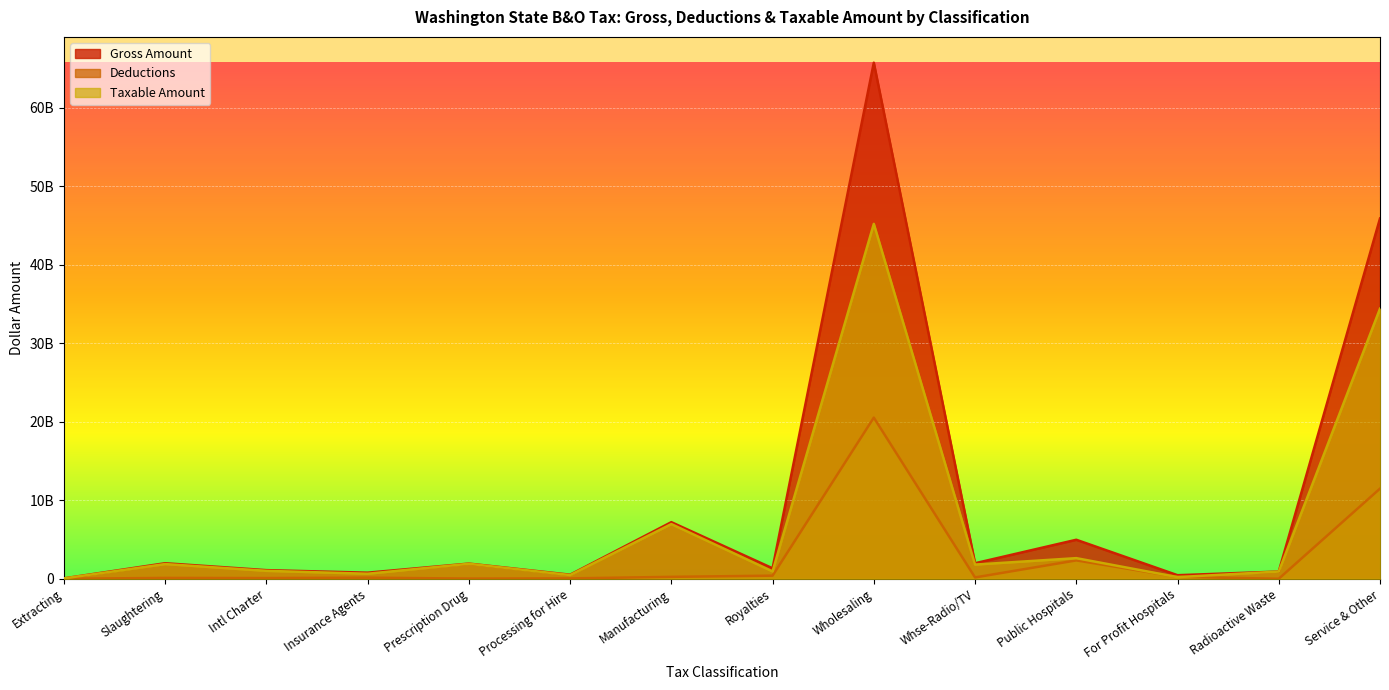

Where do Taxable Amount and Deductions first cross each other?

Public Hospitals and For Profit Hospitals